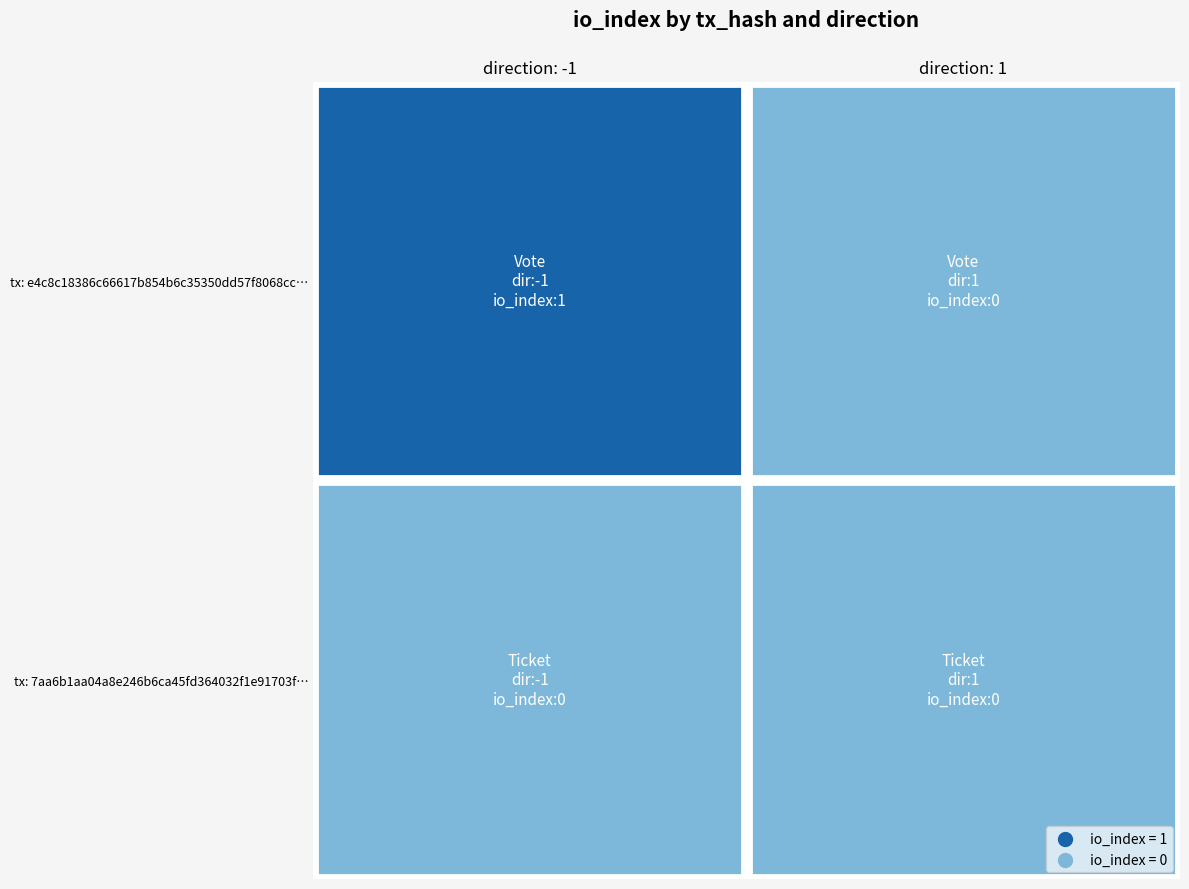

Which category has the lowest value across all series?

1